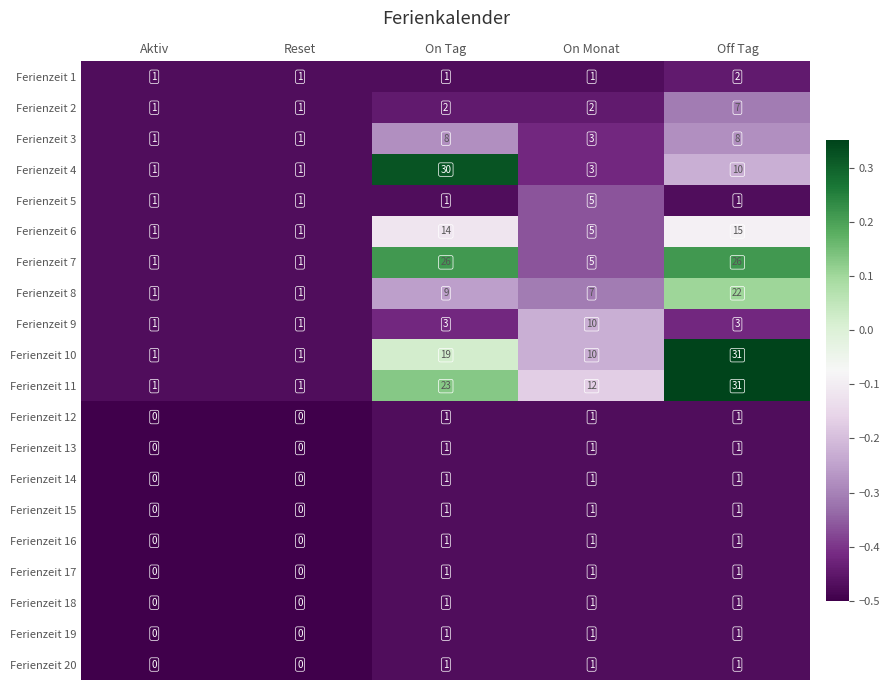

At how many categories does at least one series exceed 2?

3